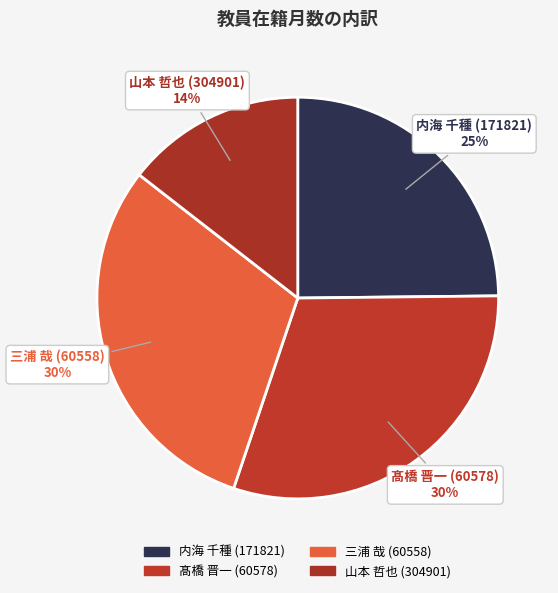

Between 内海 千種 (171821) and 髙橋 晋一 (60578), which is larger?

髙橋 晋一 (60578)